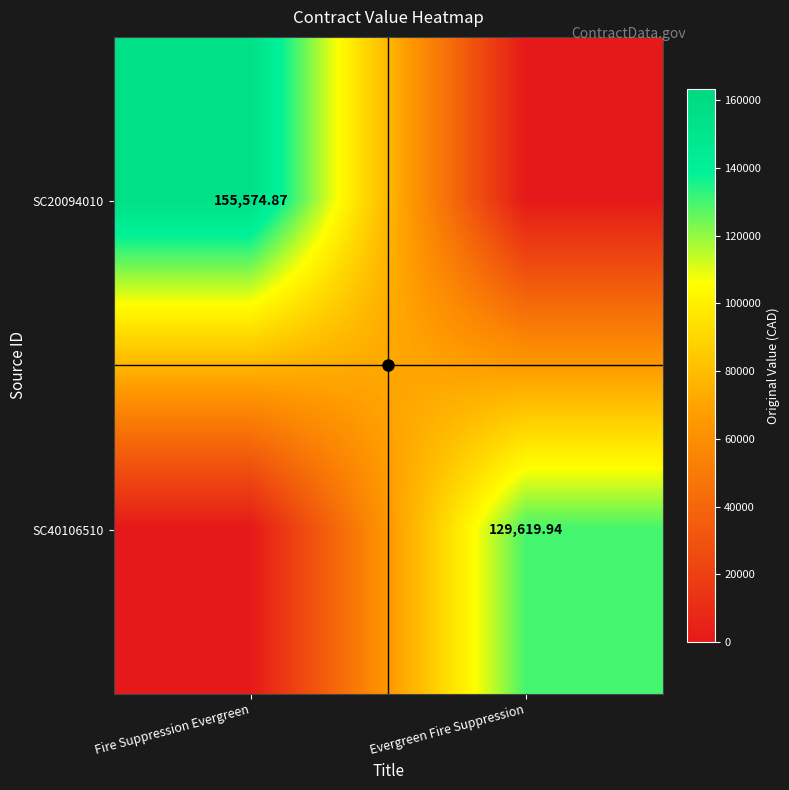

At Fire Suppression Evergreen, list the series in order from smallest to largest.

SC40106510, SC20094010